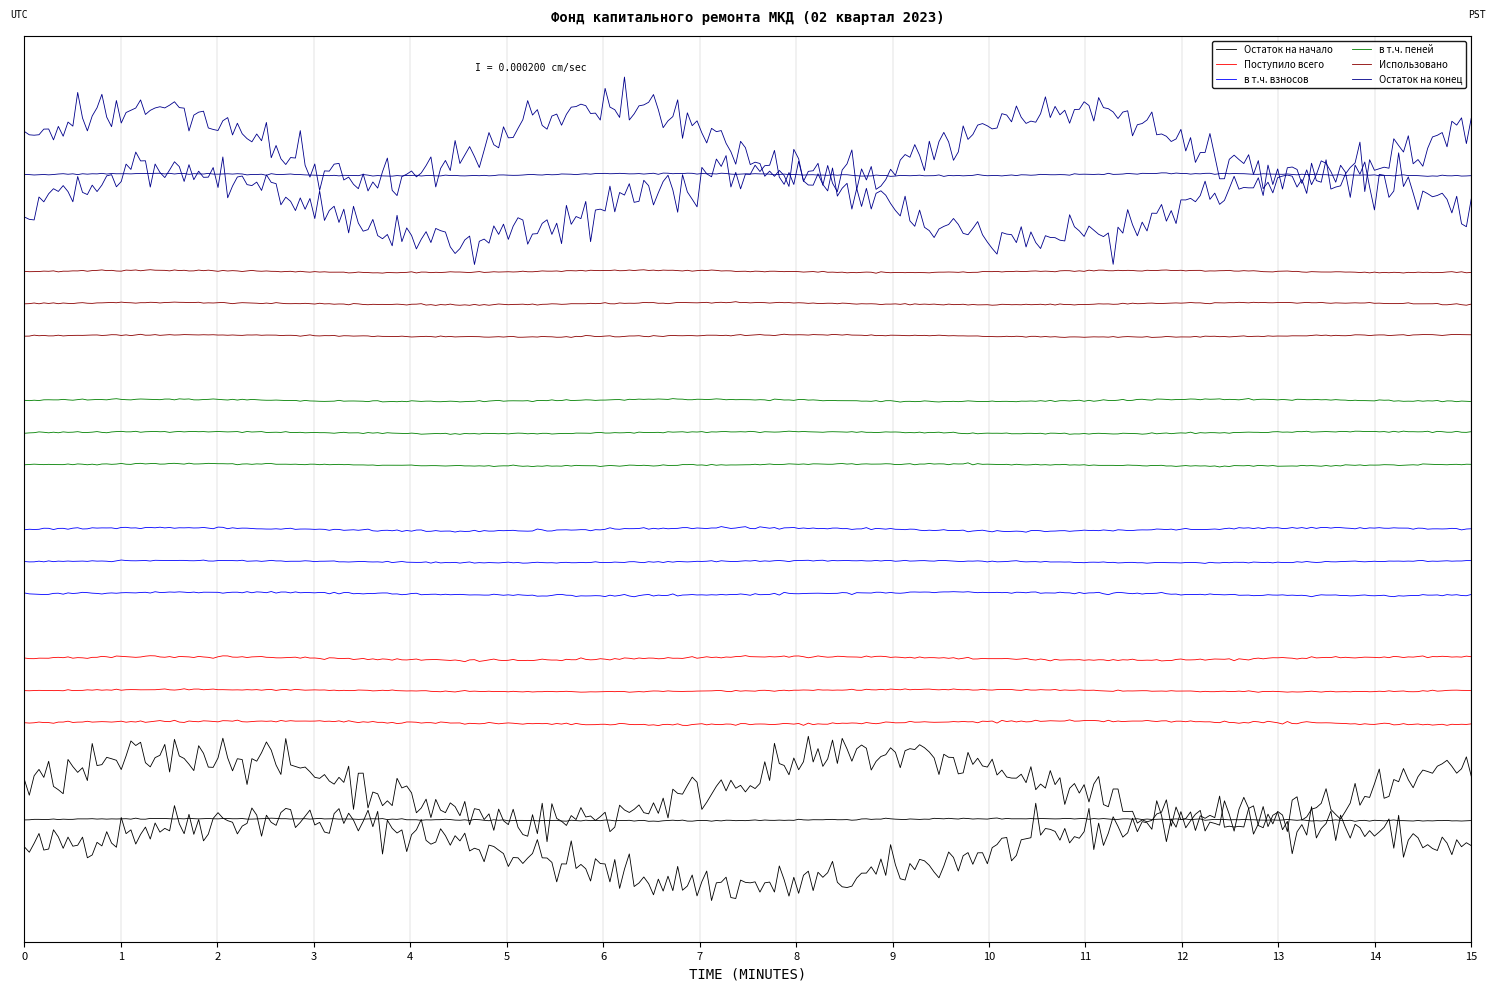

How many distinct data groups are displayed?

6